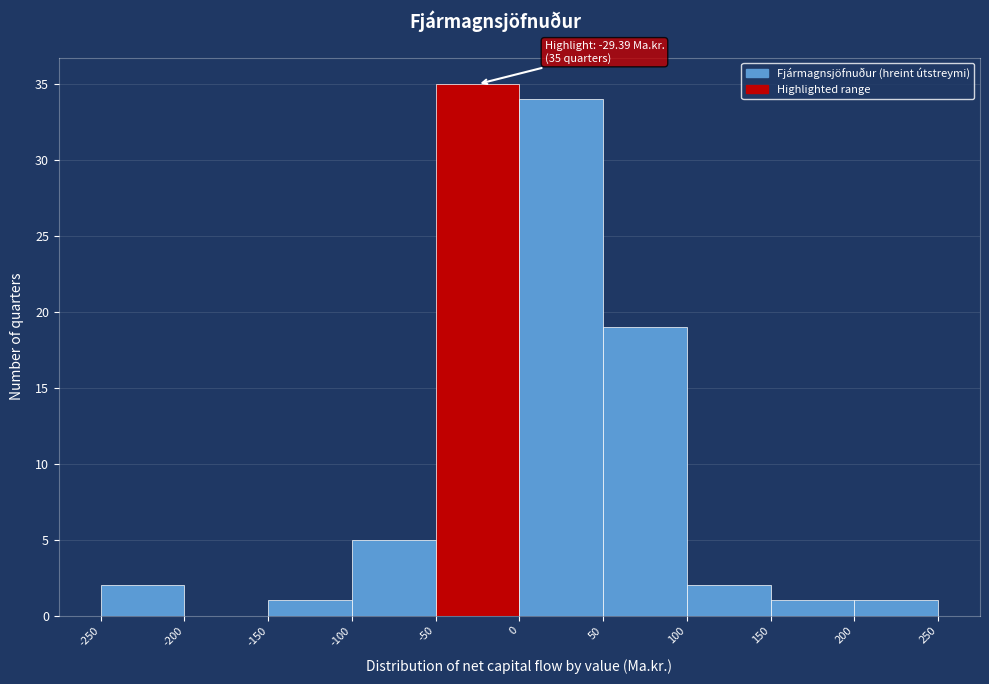

Over which range of the x-axis is the bar tallest?

-50 to 0